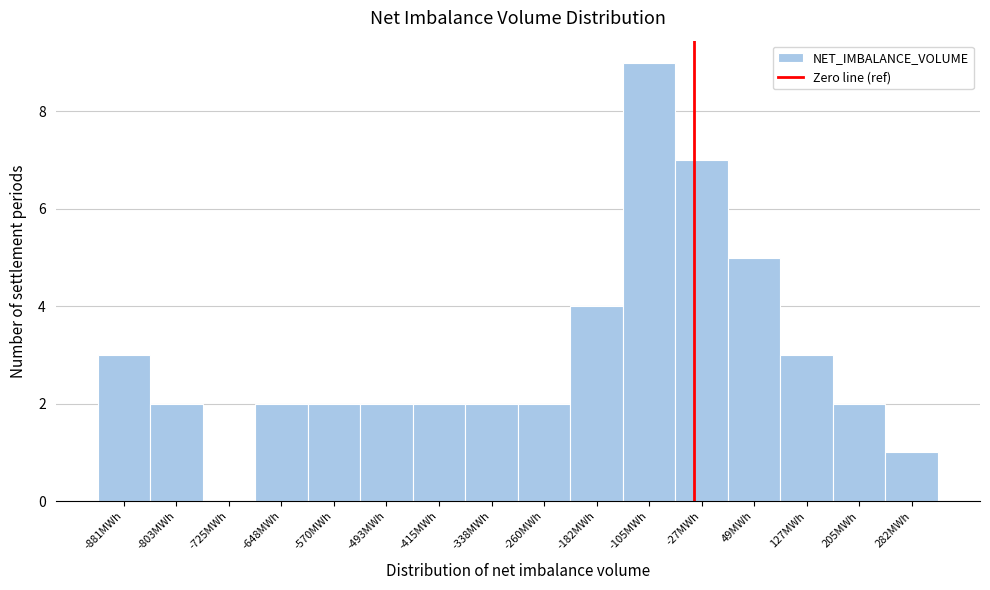

Reading left to right, what are all the values shown in this chart?

-881MWh=3	-803MWh=2	-725MWh=0	-648MWh=2	-570MWh=2	-493MWh=2	-415MWh=2	-338MWh=2	-260MWh=2	-182MWh=4	-105MWh=9	-27MWh=7	49MWh=5	127MWh=3	205MWh=2	282MWh=1